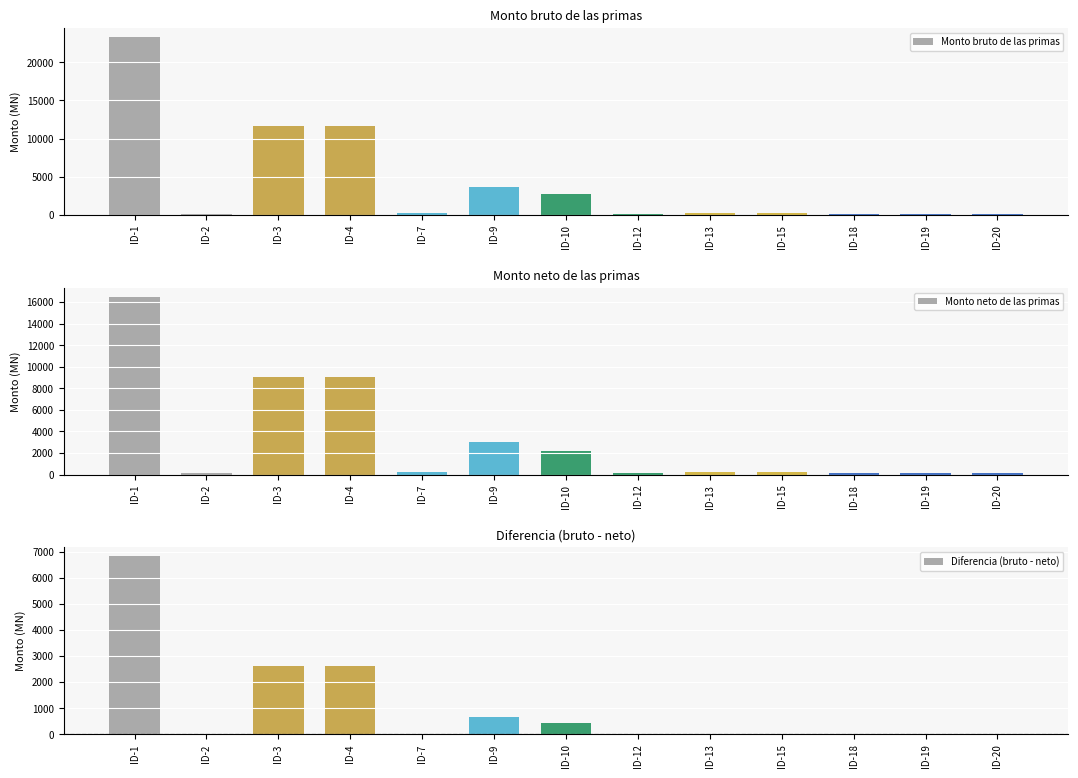

What is the sum of all Diferencia (bruto - neto) values?

13116.9